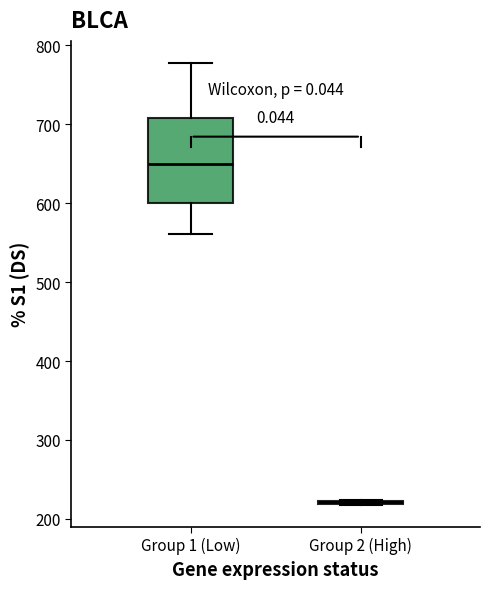

Reading left to right, read every box against the y-axis: the position of its median line, the range the box covers, and the ends of its whiskers. The values are not printed on the chart, so give them approximately, as read against the axis.

Group 1 (Low): median 650, box 600 to 710, whiskers 560 to 780
Group 2 (High): box collapsed to a line at 220, whiskers 220 to 220